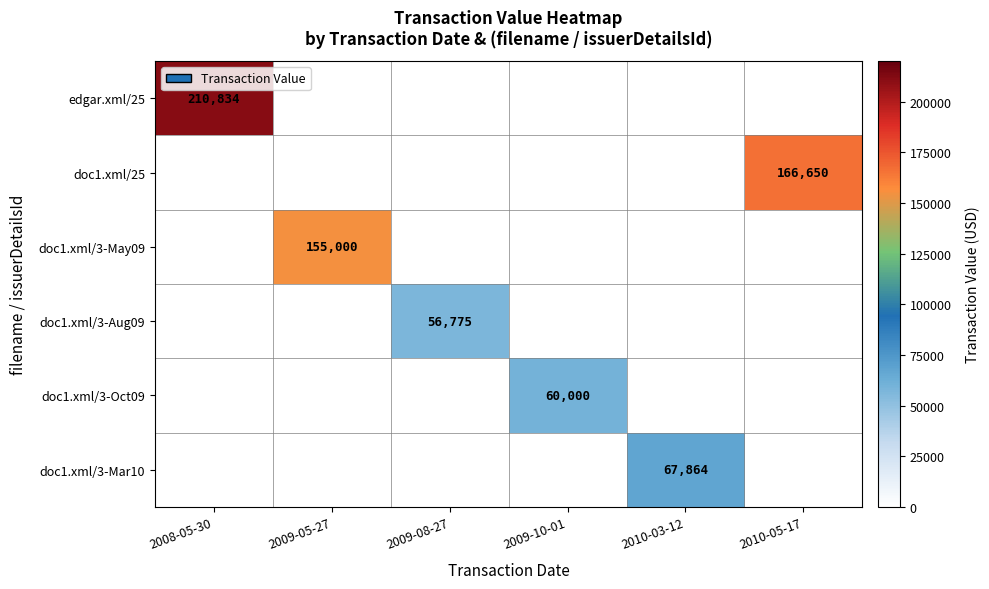

Which category has the highest value across all series?

2008-05-30